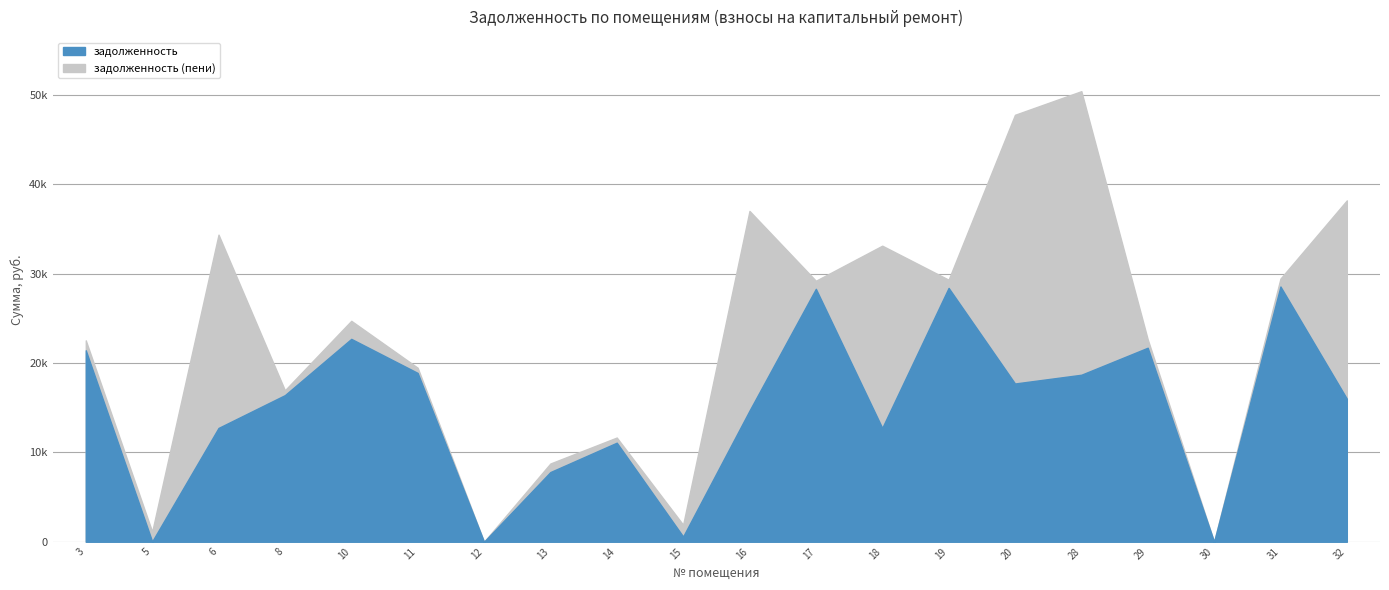

Does the chart display data point markers on the line(s)?

No